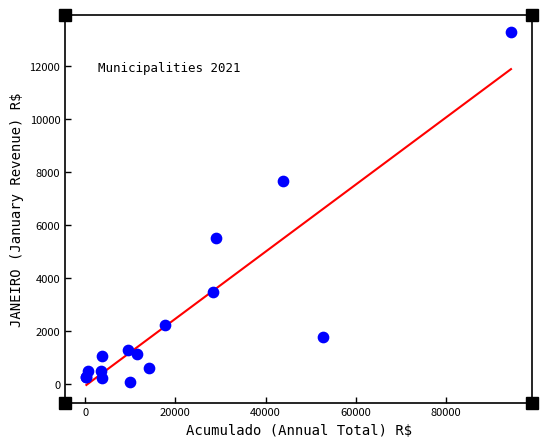

What Y value in the scatter plot is closest to 6690?

7688.2